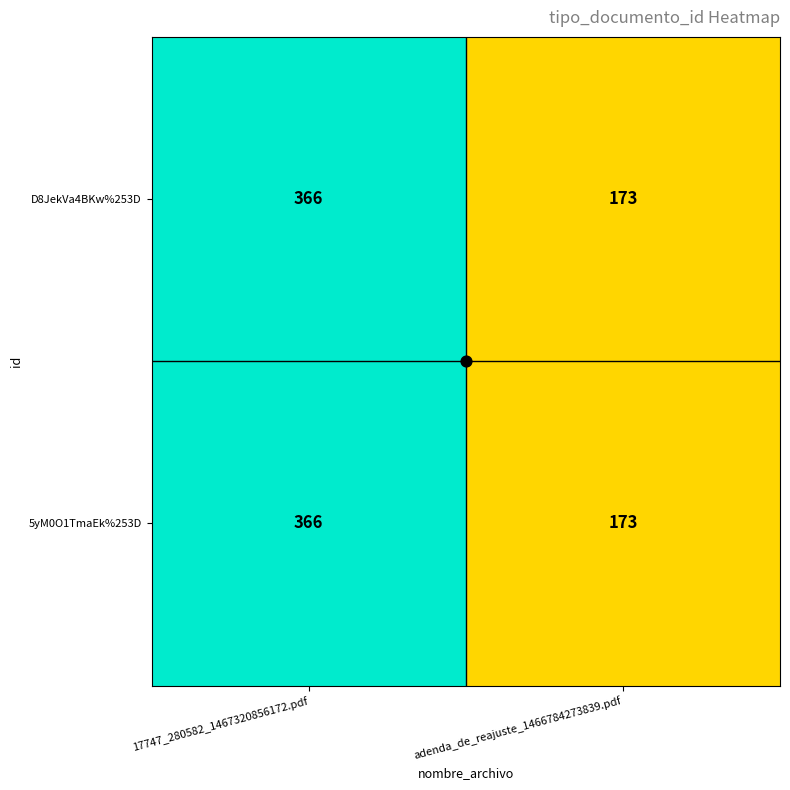

At which category is the sum across all series the highest?

17747_280582_1467320856172.pdf